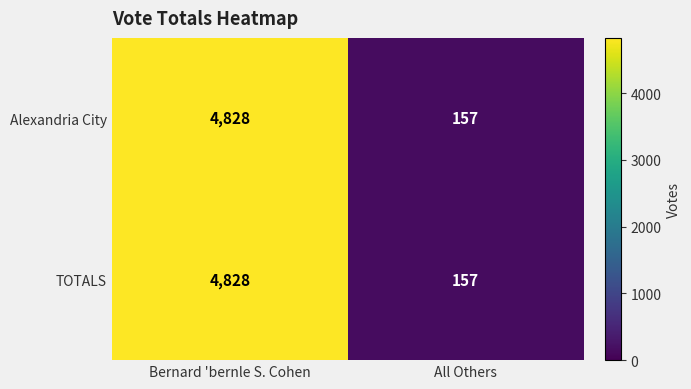

What is the total value across all series at Bernard 'bernle S. Cohen?

9656